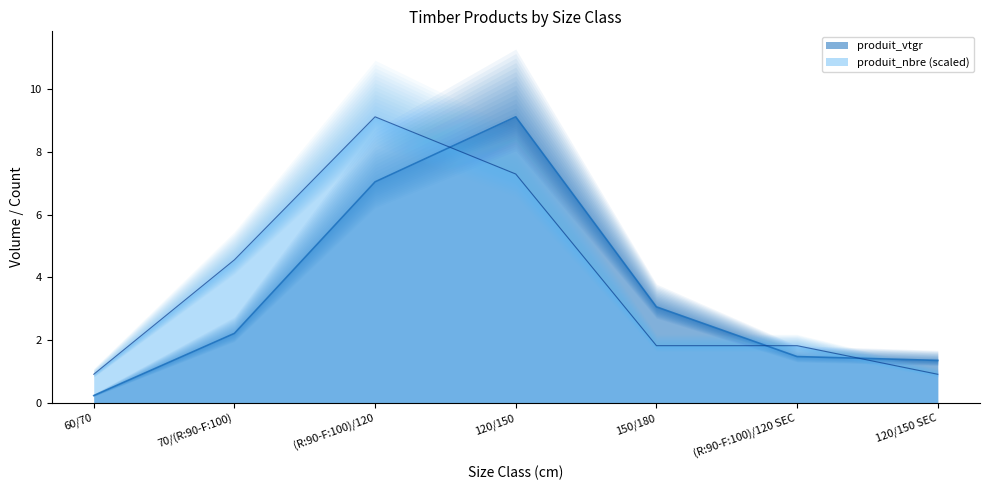

Which series has the largest total across all categories?

produit_nbre